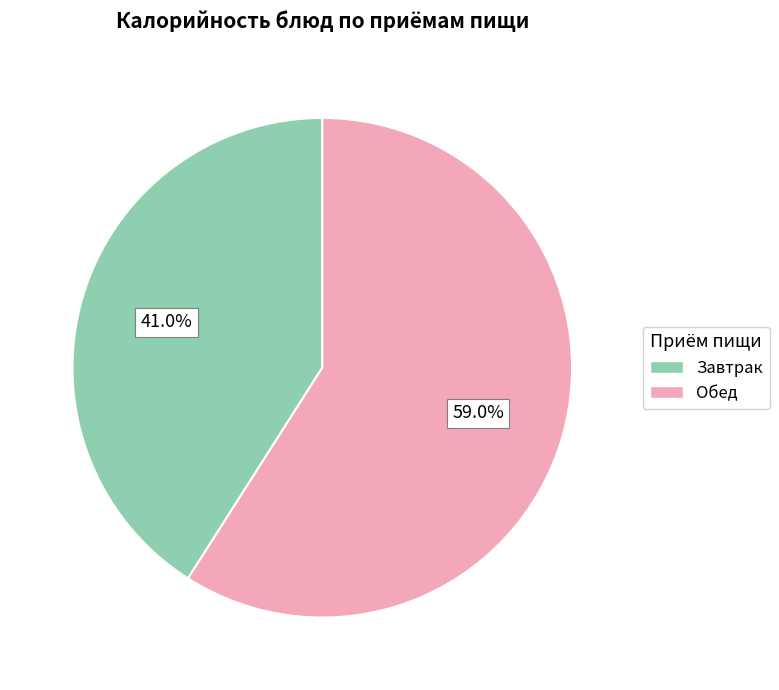

Does any single category account for the majority?

Yes